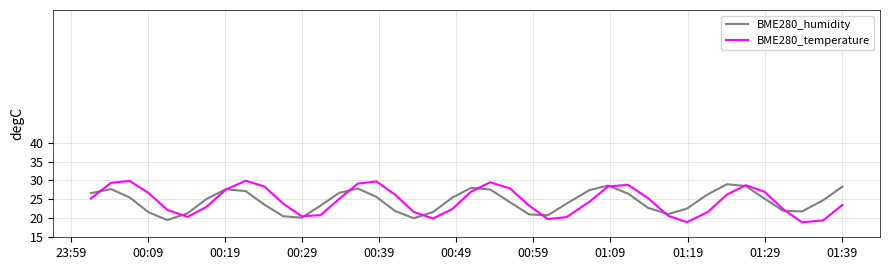

In BME280_humidity, how many points are lower than both neighbors (excluding endpoints)?

6